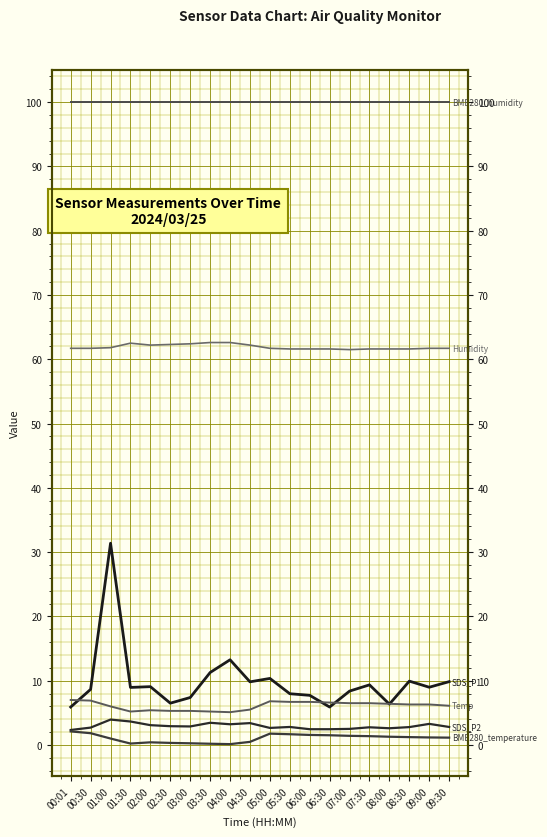

What is the label of the 4th point from the right?

08:00